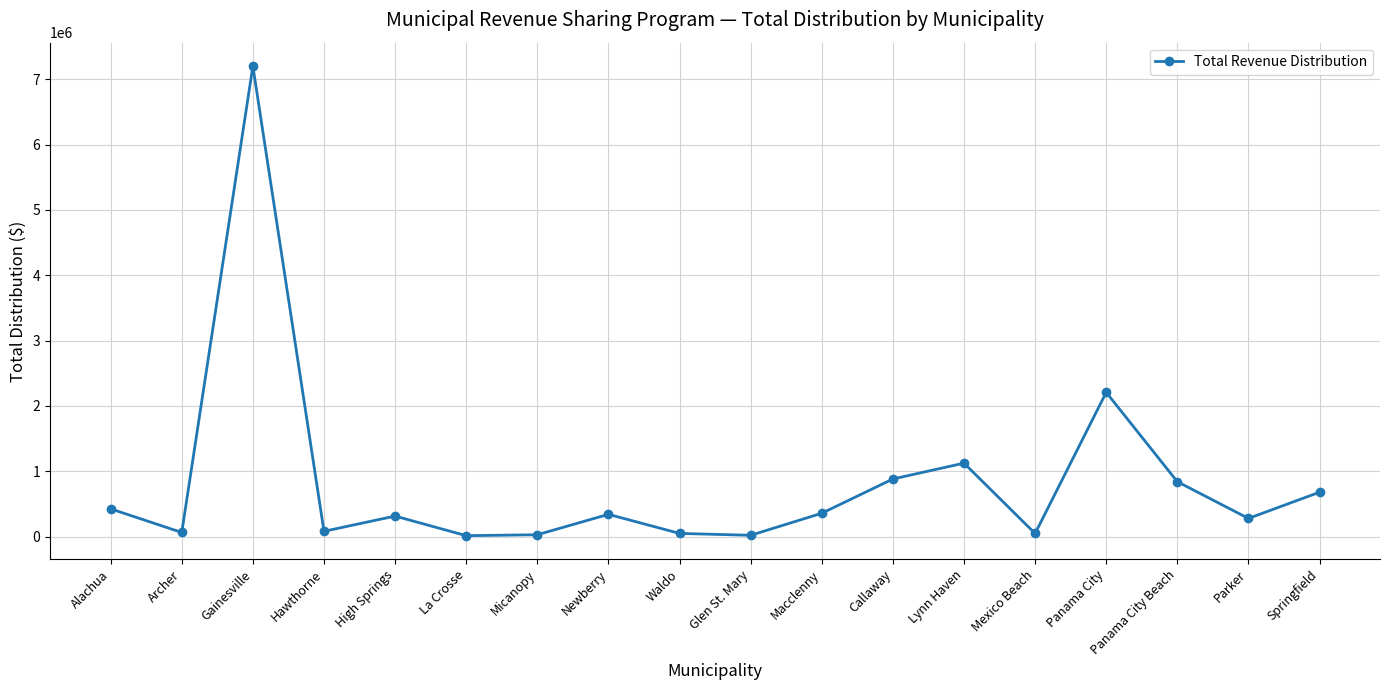

Which category has the highest value across all series?

Gainesville